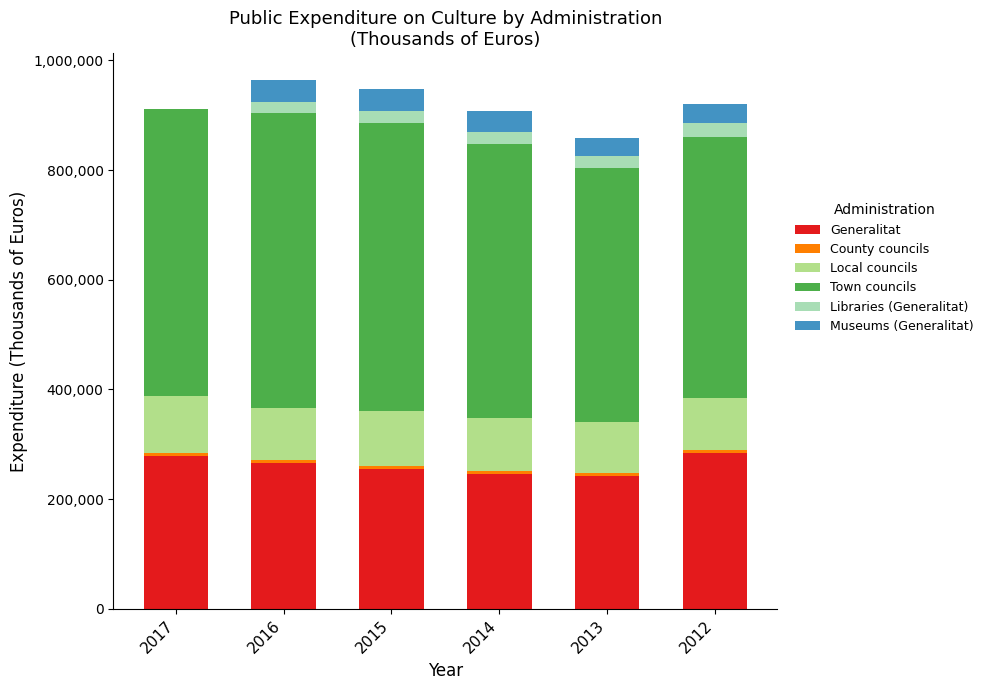

How many categories are shown in the chart?

6